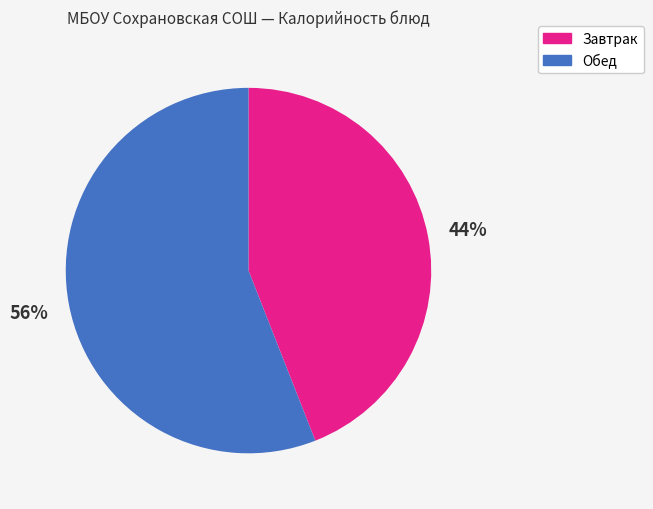

To the nearest percent, what is the average slice percentage?

50%